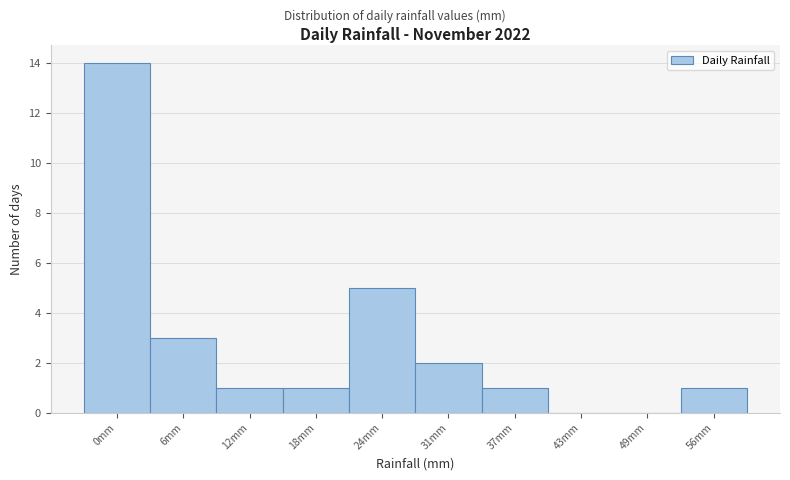

Reading left to right, transcribe all the data shown in this chart.

0mm=14	6mm=3	12mm=1	18mm=1	24mm=5	31mm=2	37mm=1	43mm=0	49mm=0	56mm=1